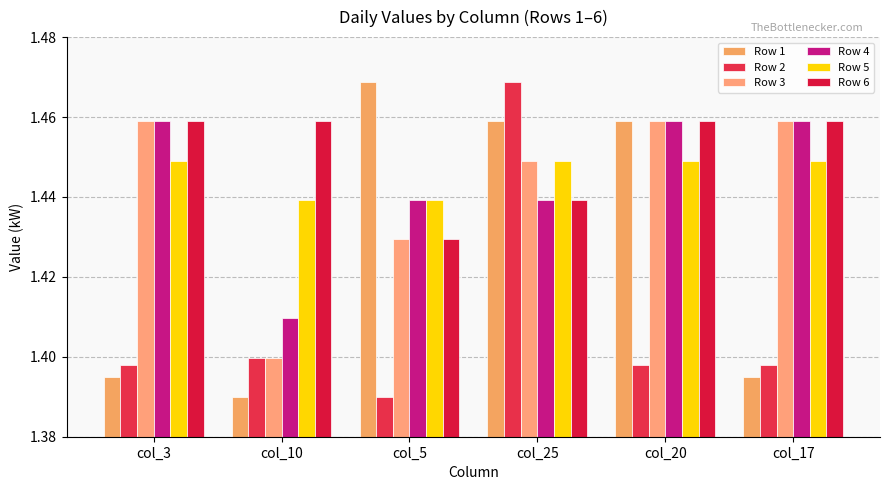

What is the label of the 3rd bar from the right?

col_25